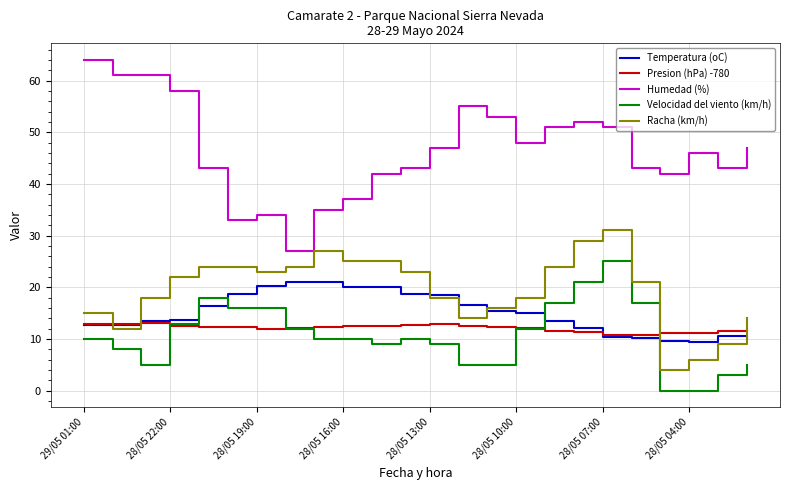

Which series has the largest total across all categories?

Humedad (%)